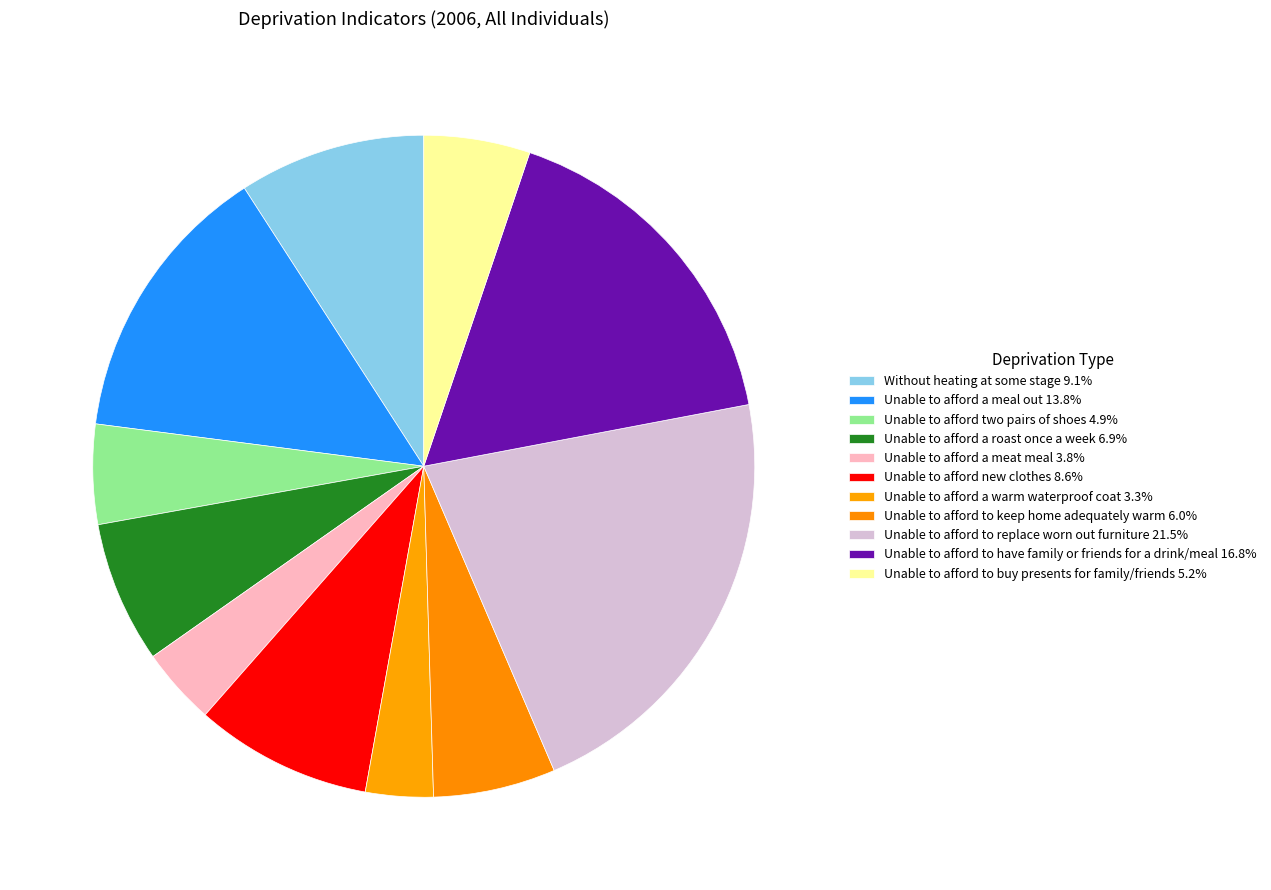

To the nearest percent, what percentage of the pie is Unable to afford a warm waterproof coat?

3%